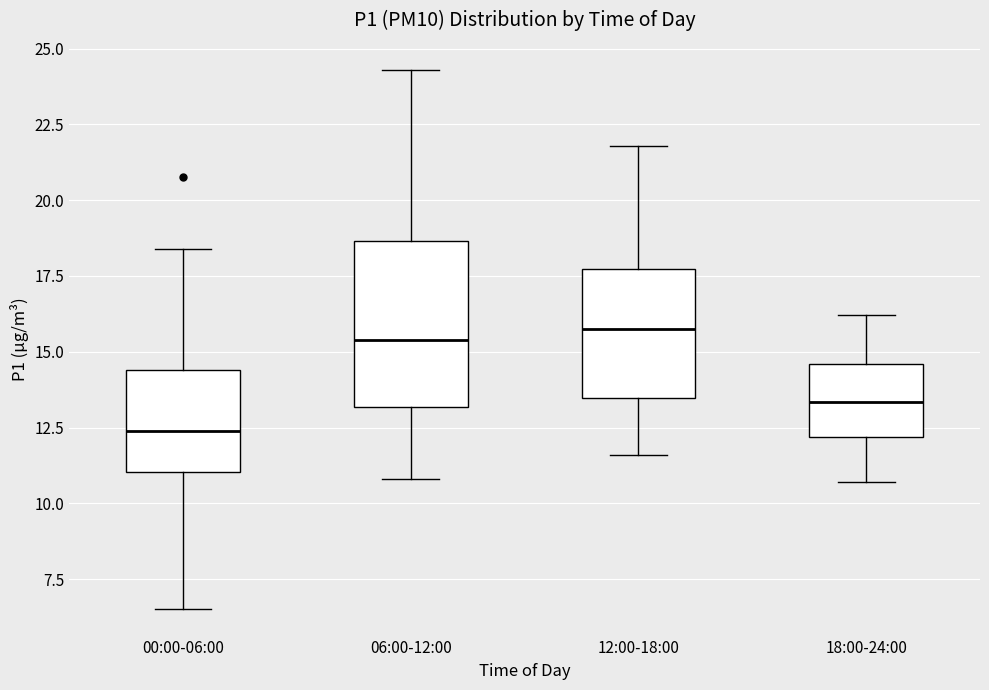

Reading left to right, read every box against the y-axis: the position of its median line, the range the box covers, and the ends of its whiskers. The values are not printed on the chart, so give them approximately, as read against the axis.

00:00-06:00: median 12.5, box 11.0 to 14.5, whiskers 6.5 to 18.5
06:00-12:00: median 15.5, box 13.0 to 18.5, whiskers 11.0 to 24.5
12:00-18:00: median 16.0, box 13.5 to 17.5, whiskers 11.5 to 22.0
18:00-24:00: median 13.5, box 12.0 to 14.5, whiskers 10.5 to 16.0